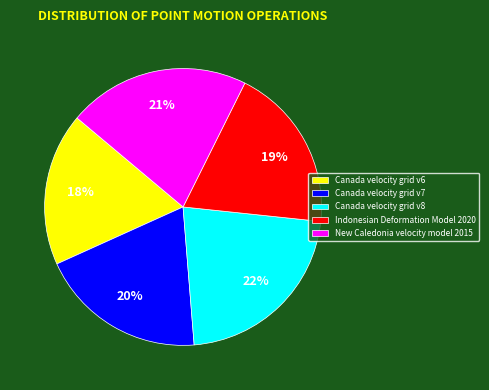

How many segments does this pie chart have?

5